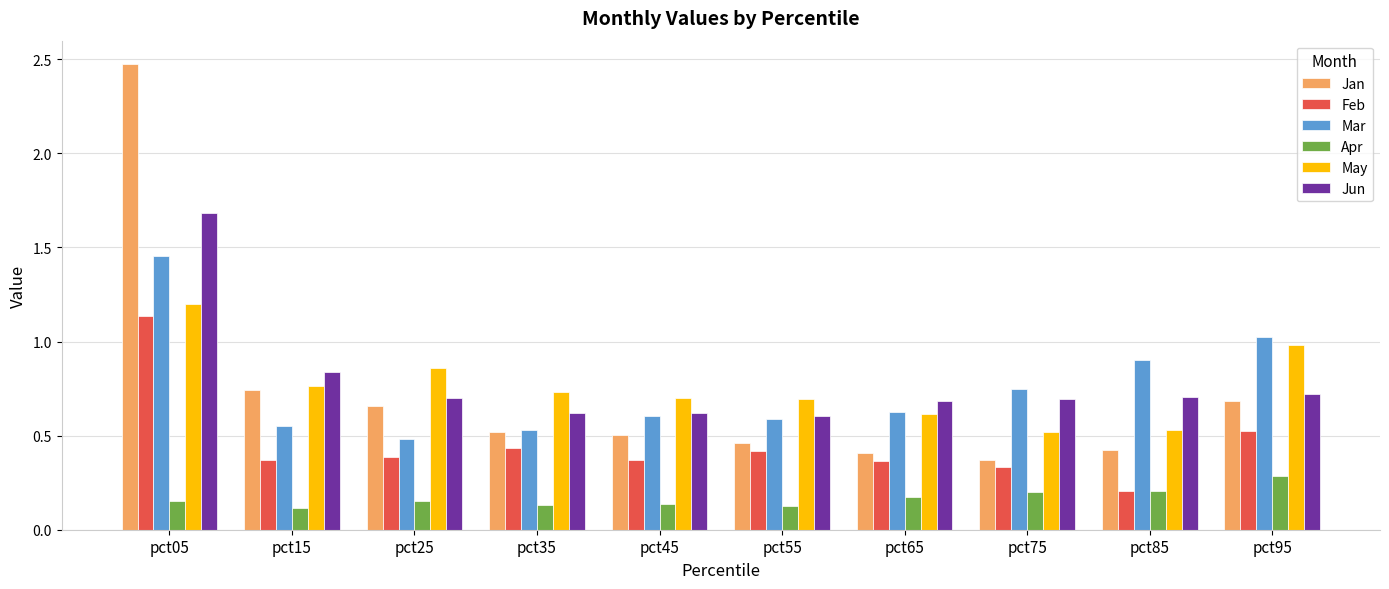

True or false: May has a value of 1.0 at pct95.

True